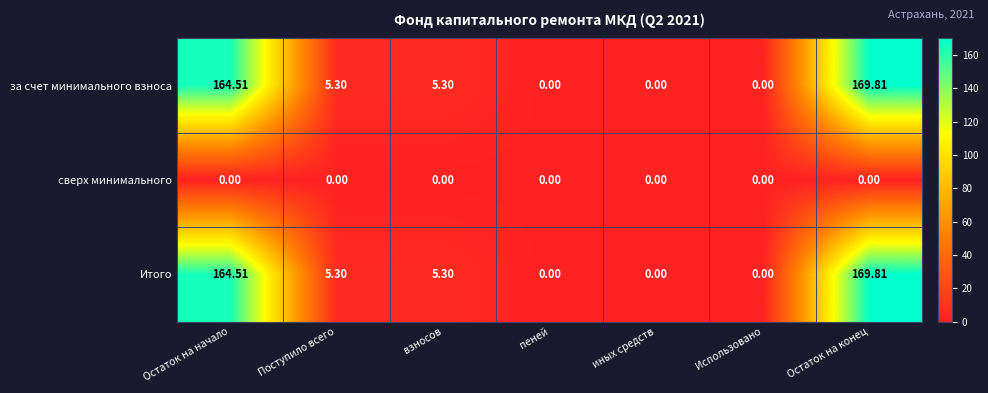

At which category is the sum across all series the highest?

Остаток на конец